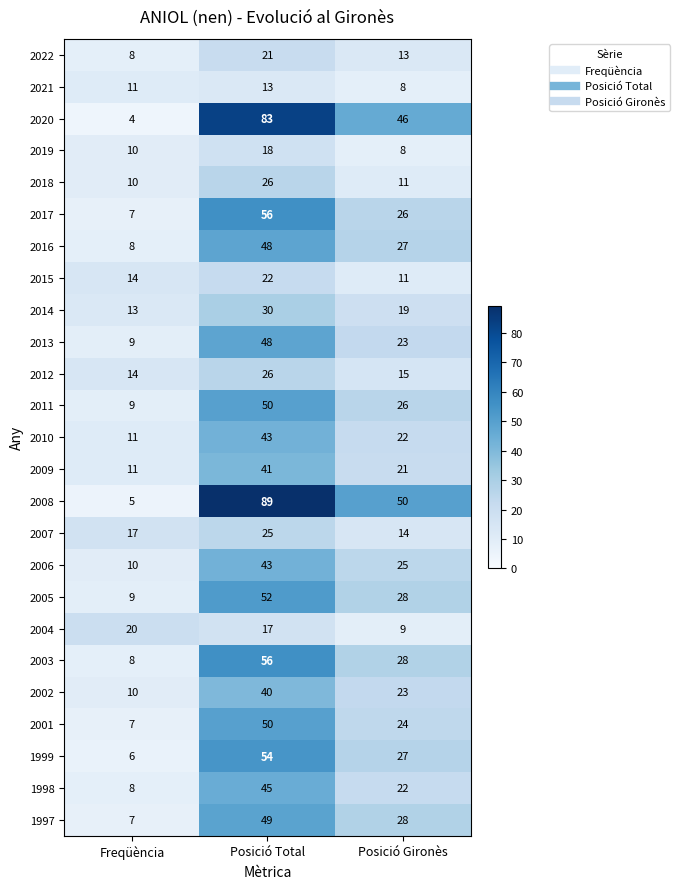

What is the total value across all series at Posició Total?

1045